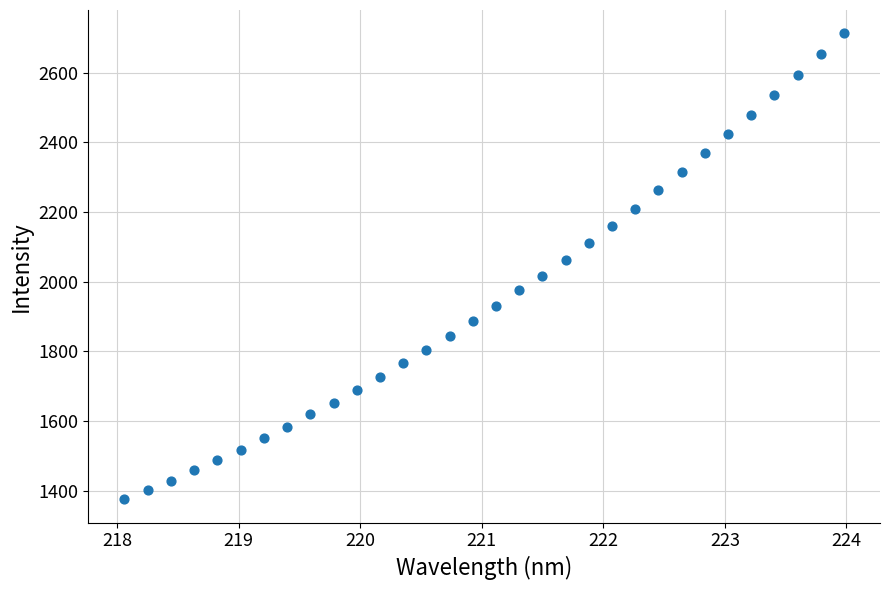

What is the range of Y values (max minus min)?

1338.4